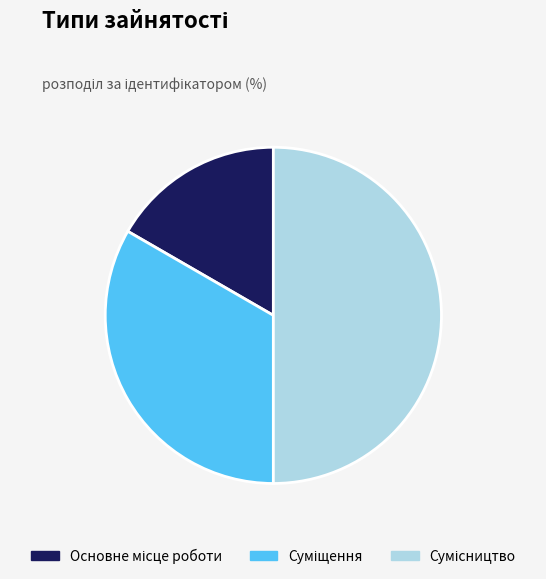

Approximately how many times larger is the value at Сумісництво compared to Основне місце роботи?

3.0